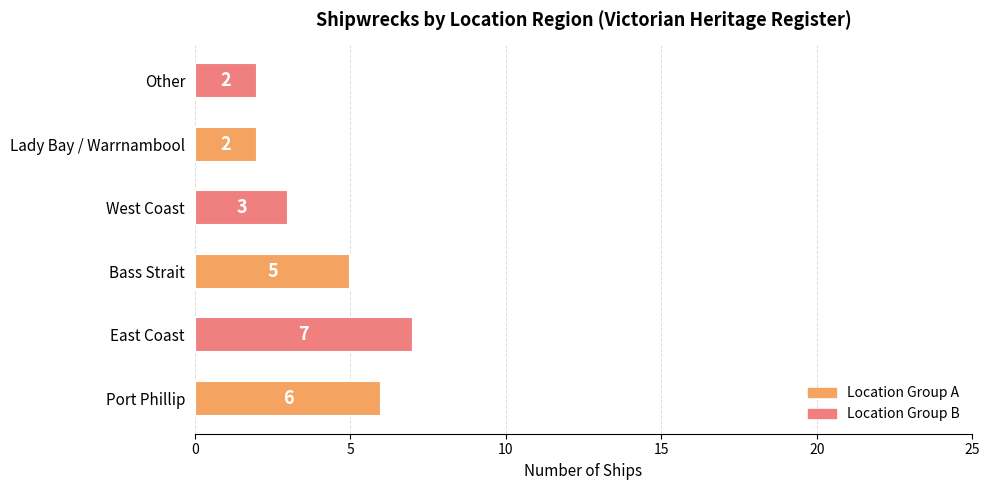

What is the sum of all values?

25